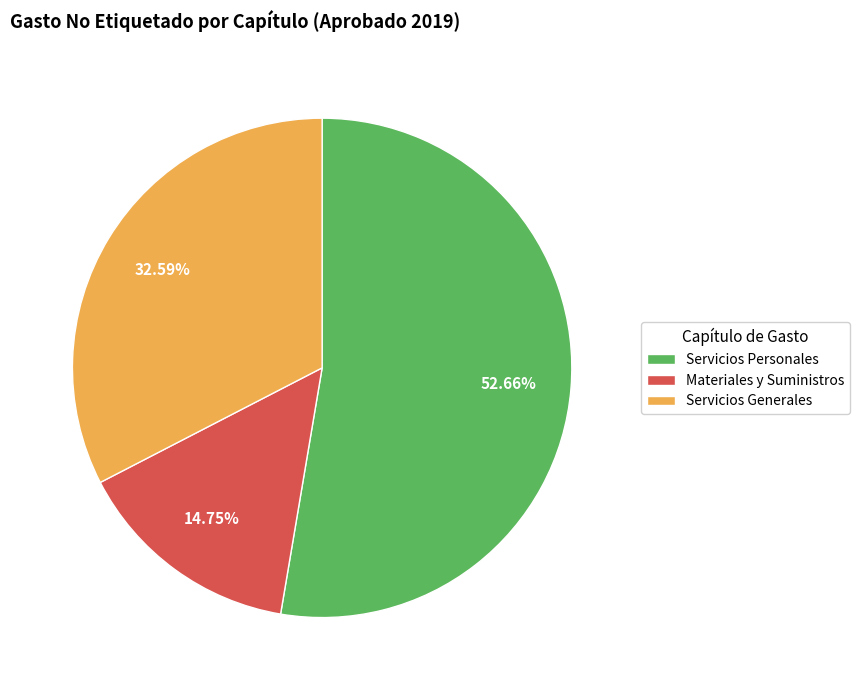

Count the number of slices in the pie.

3